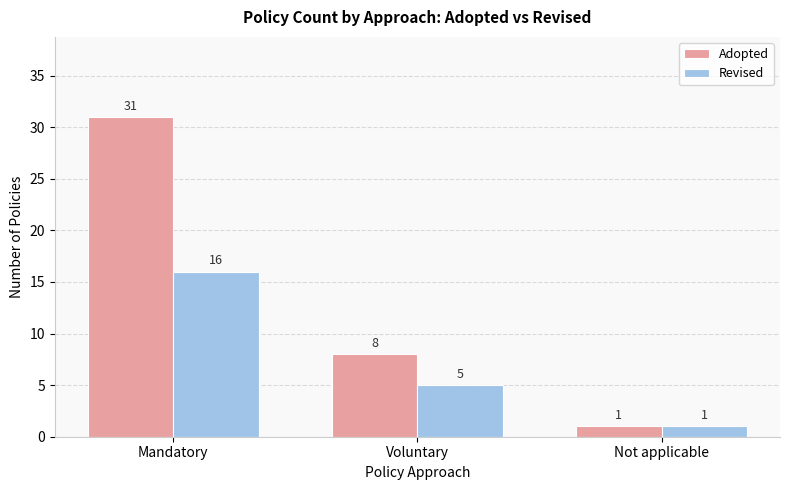

Is the value of Adopted at Voluntary greater than the value of Revised at Not applicable?

Yes